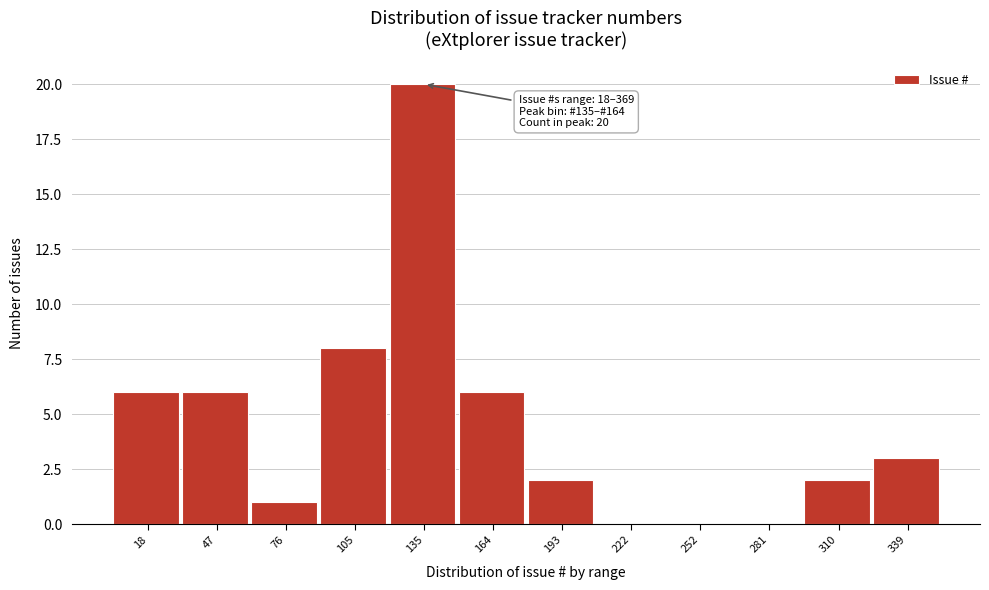

Reading left to right, list all the values displayed in this chart.

18=6	47=6	76=1	105=8	135=20	164=6	193=2	222=0	252=0	281=0	310=2	339=3